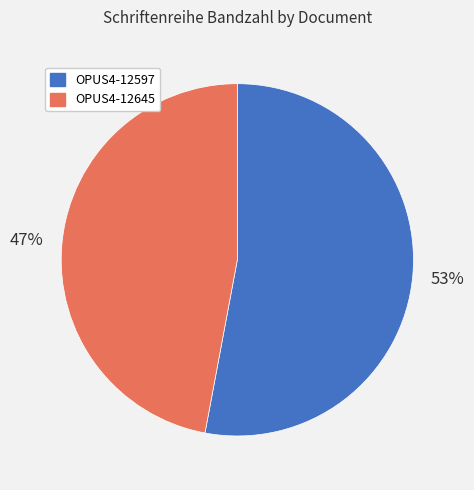

True or false: OPUS4-12645 accounts for 34% of the total.

False